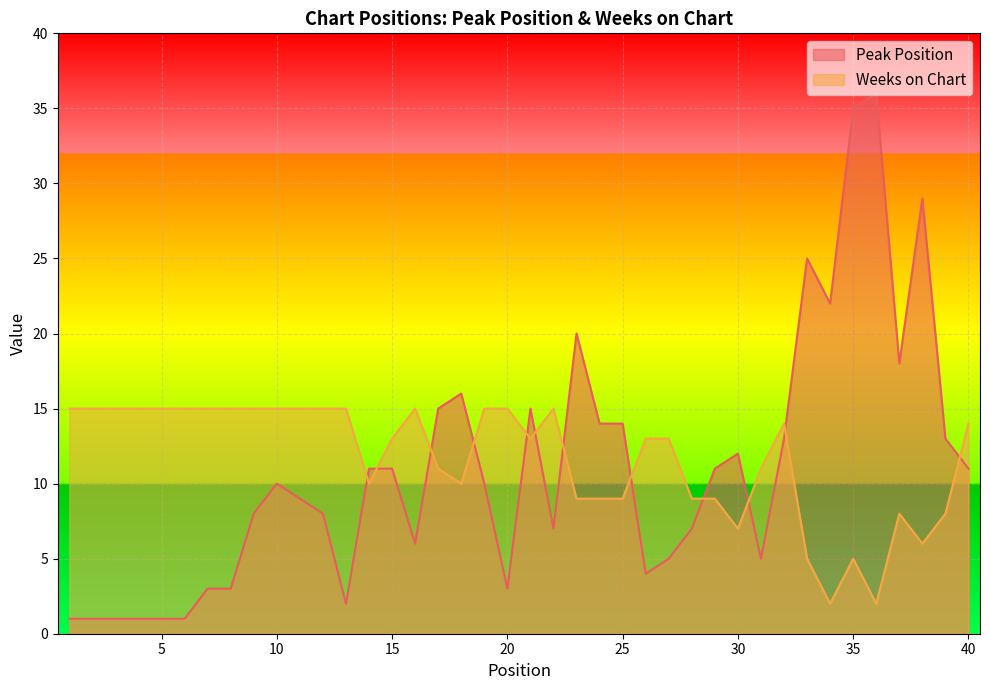

Reading left to right, list all the values displayed in this chart.

Peak Position: 1=1	2=1	3=1	4=1	5=1	6=1	7=3	8=3	9=8	10=10	11=9	12=8	13=2	14=11	15=11	16=6	17=15	18=16	19=10	20=3	21=15	22=7	23=20	24=14	25=14	26=4	27=5	28=7	29=11	30=12	31=5	32=13	33=25	34=22	35=35	36=36	37=18	38=29	39=13	40=11
Weeks on Chart: 1=15	2=15	3=15	4=15	5=15	6=15	7=15	8=15	9=15	10=15	11=15	12=15	13=15	14=10	15=13	16=15	17=11	18=10	19=15	20=15	21=13	22=15	23=9	24=9	25=9	26=13	27=13	28=9	29=9	30=7	31=11	32=14	33=5	34=2	35=5	36=2	37=8	38=6	39=8	40=14